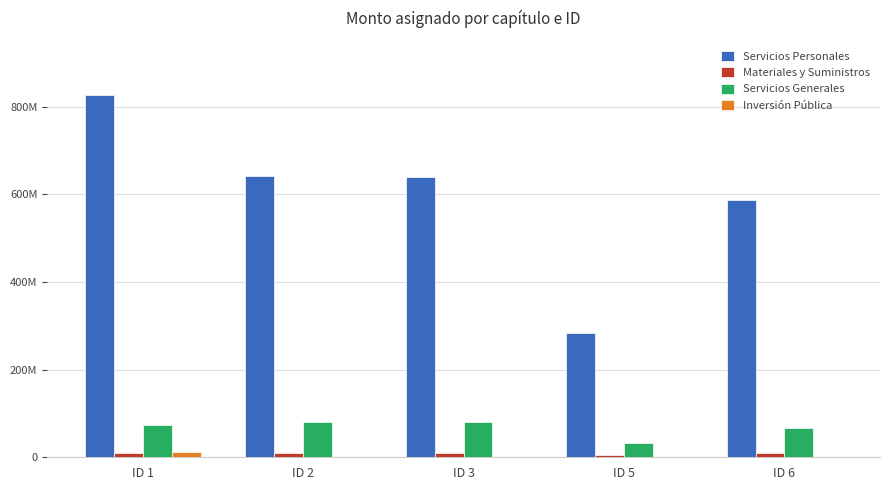

Does the chart contain stacked bars?

No